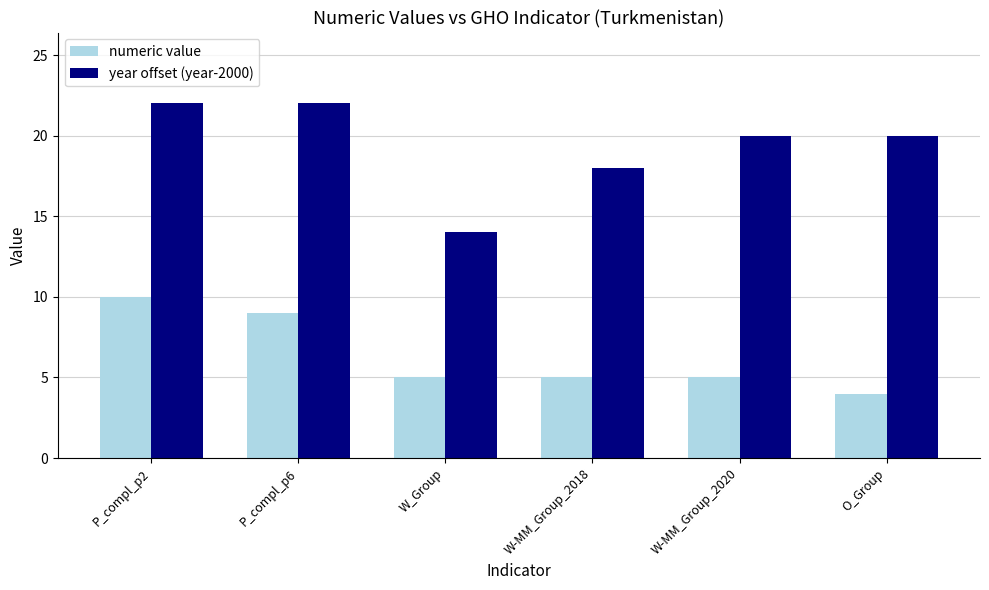

What is the difference between the year offset (year-2000) values at W_Group and W-MM_Group_2020?

6